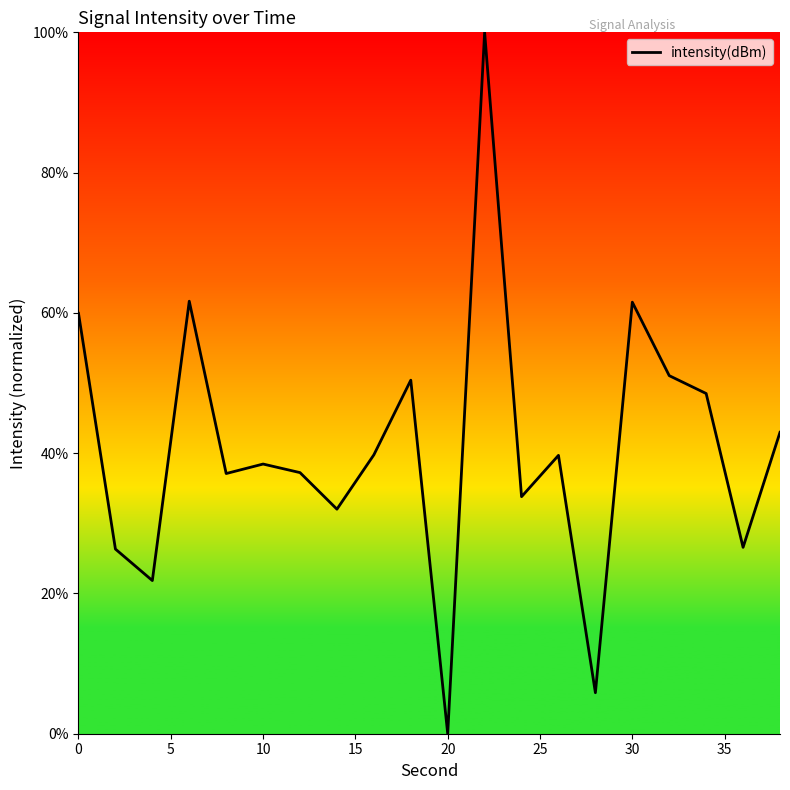

Is this an area chart (filled region under the line)?

No